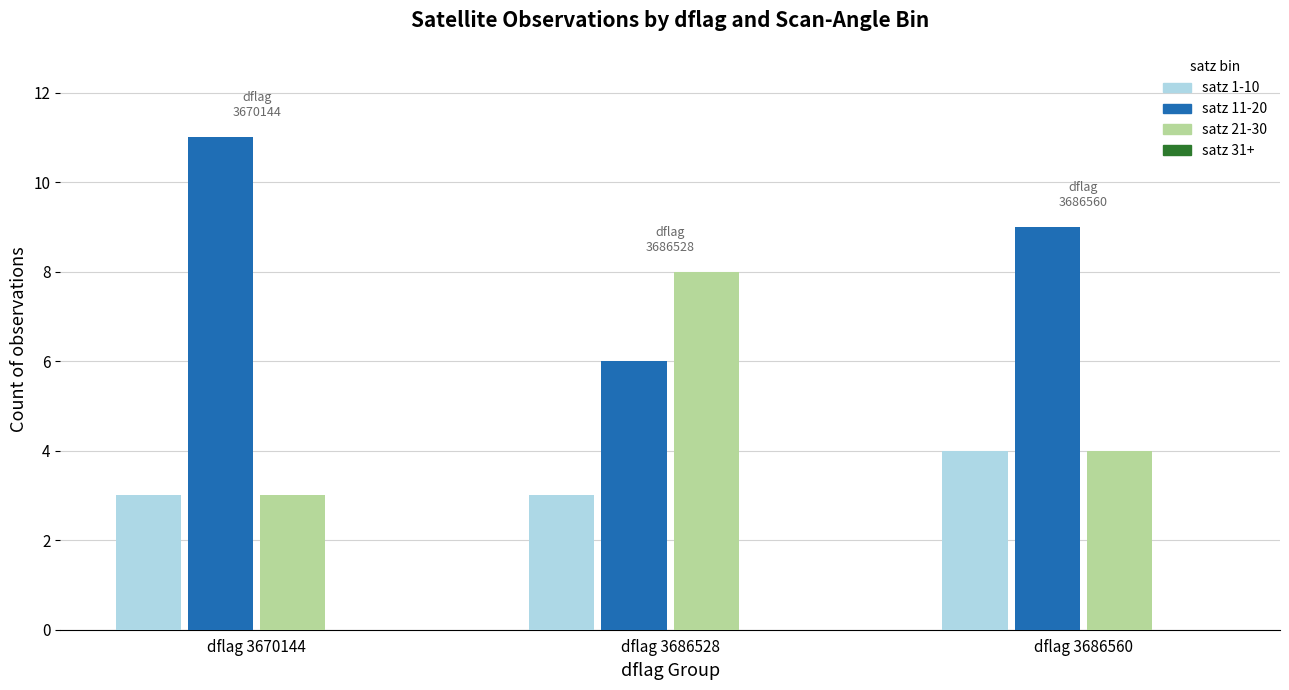

Between 1 and 2, which series saw the biggest shift?

satz bin 11-20